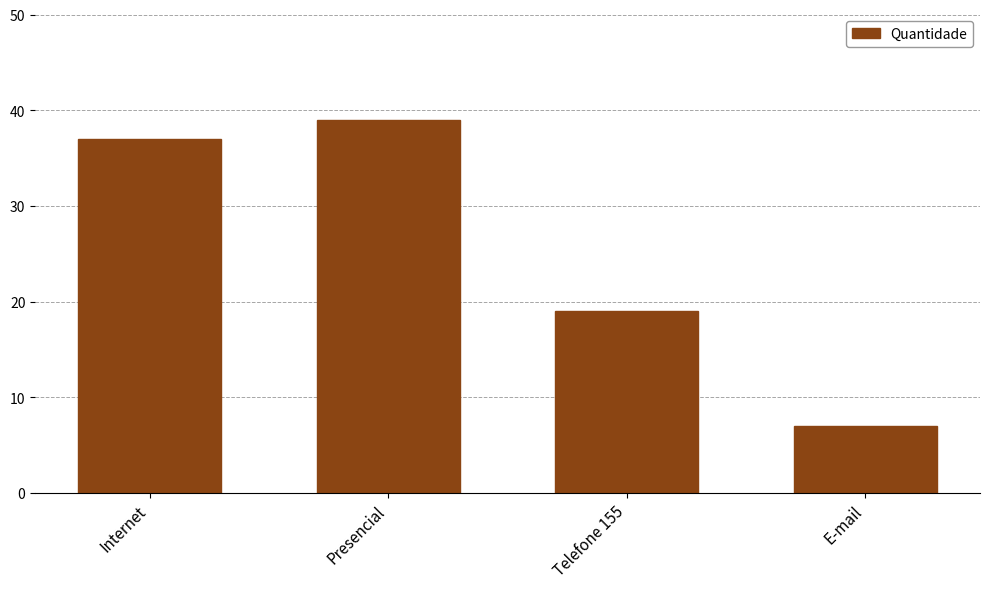

Is it true that the value at Telefone 155 is 19?

True